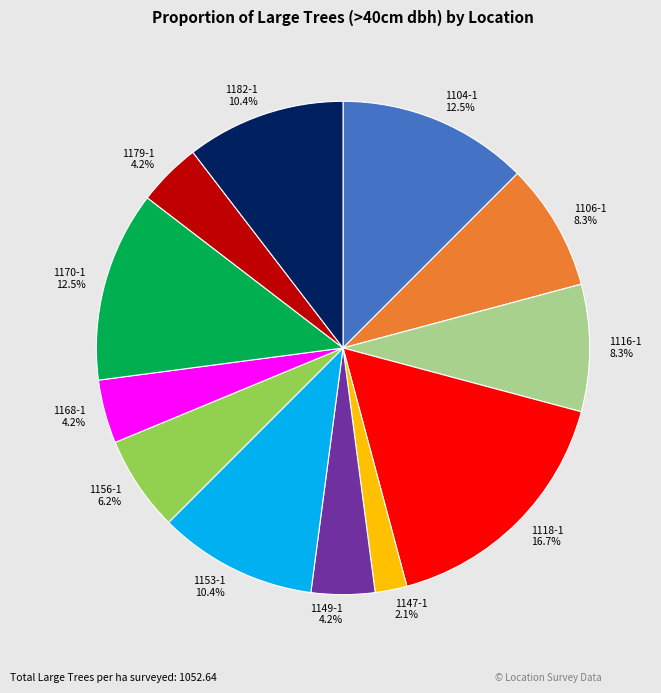

Which slice is the largest?

1118-1